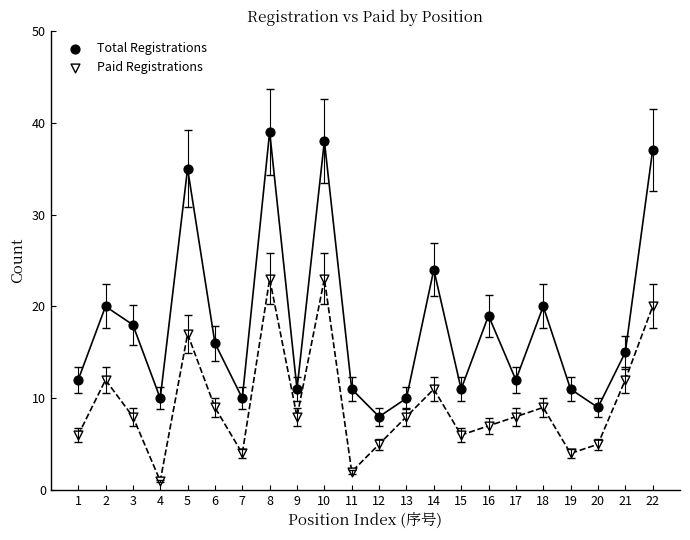

Which series has the widest spread of Y values?

Total Registrations